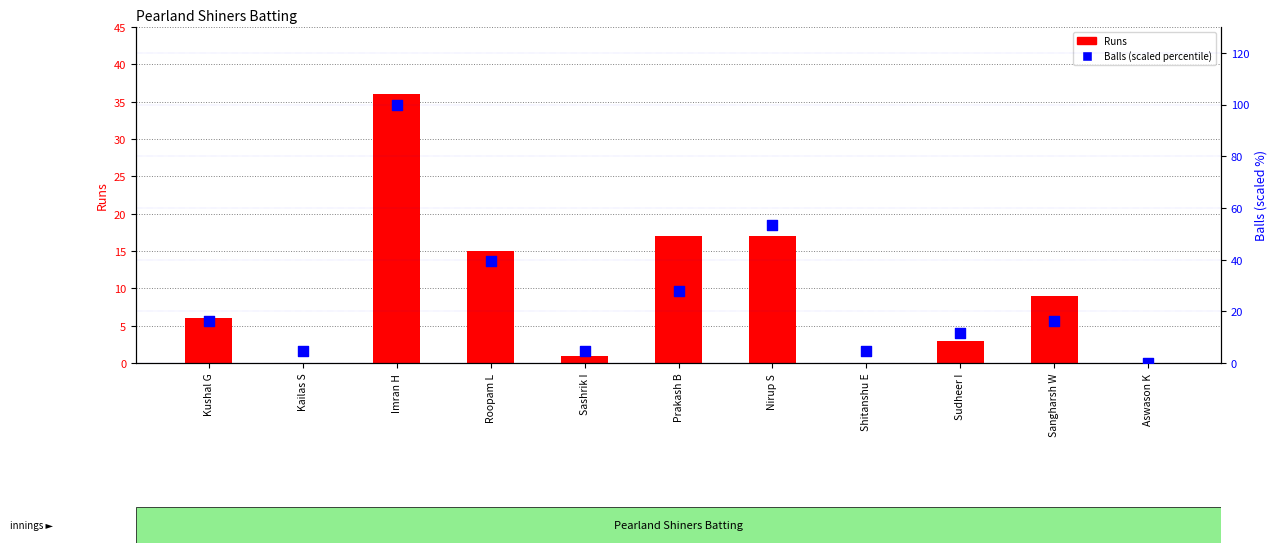

Which series has the largest total across all categories?

Balls (percentile within innings)